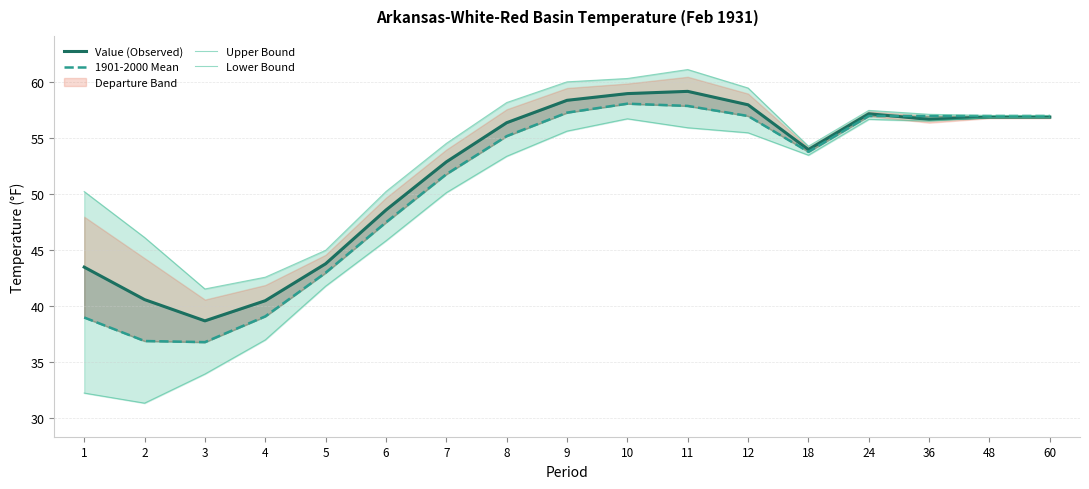

What is the value of the Lower Bound point at the 14th from the left?

56.7